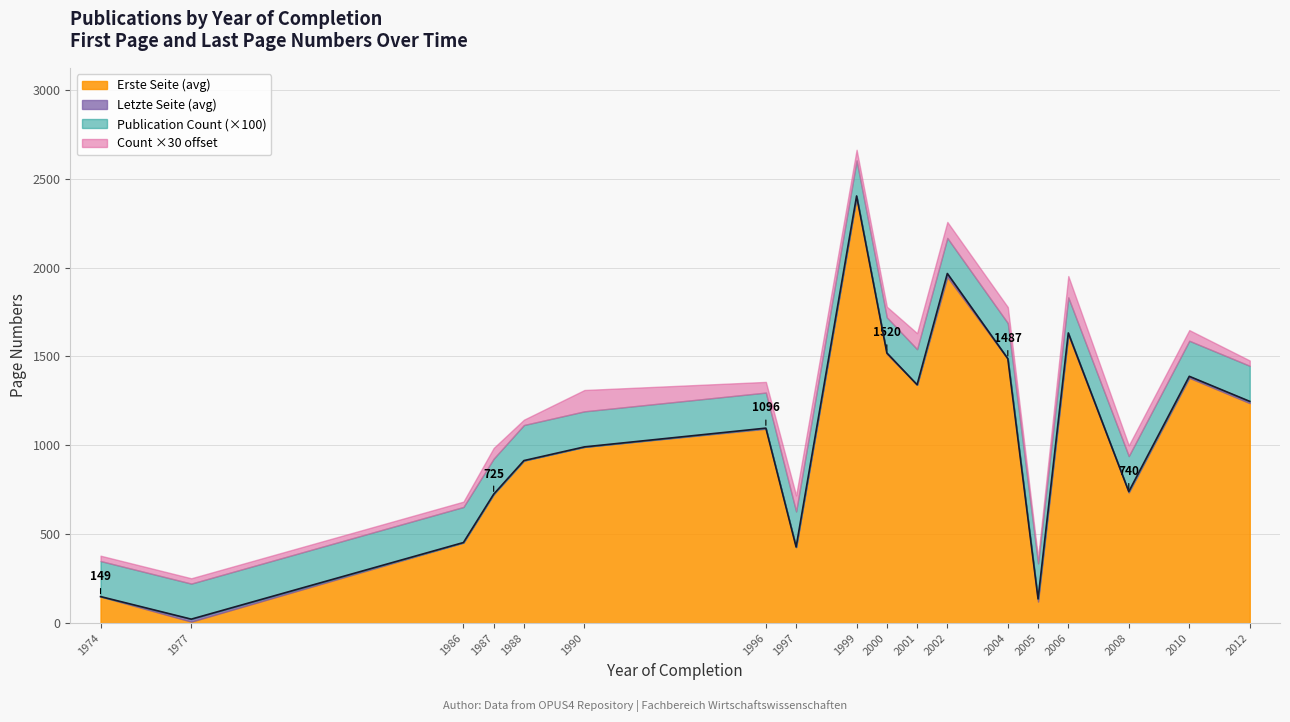

At which label does Erste Seite (avg) reach its peak?

1999